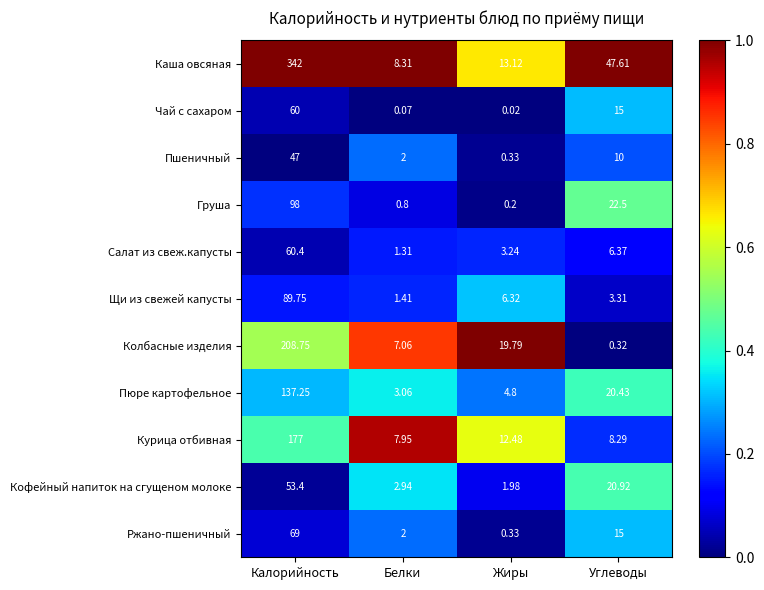

At which category is the sum across all series the highest?

Калорийность